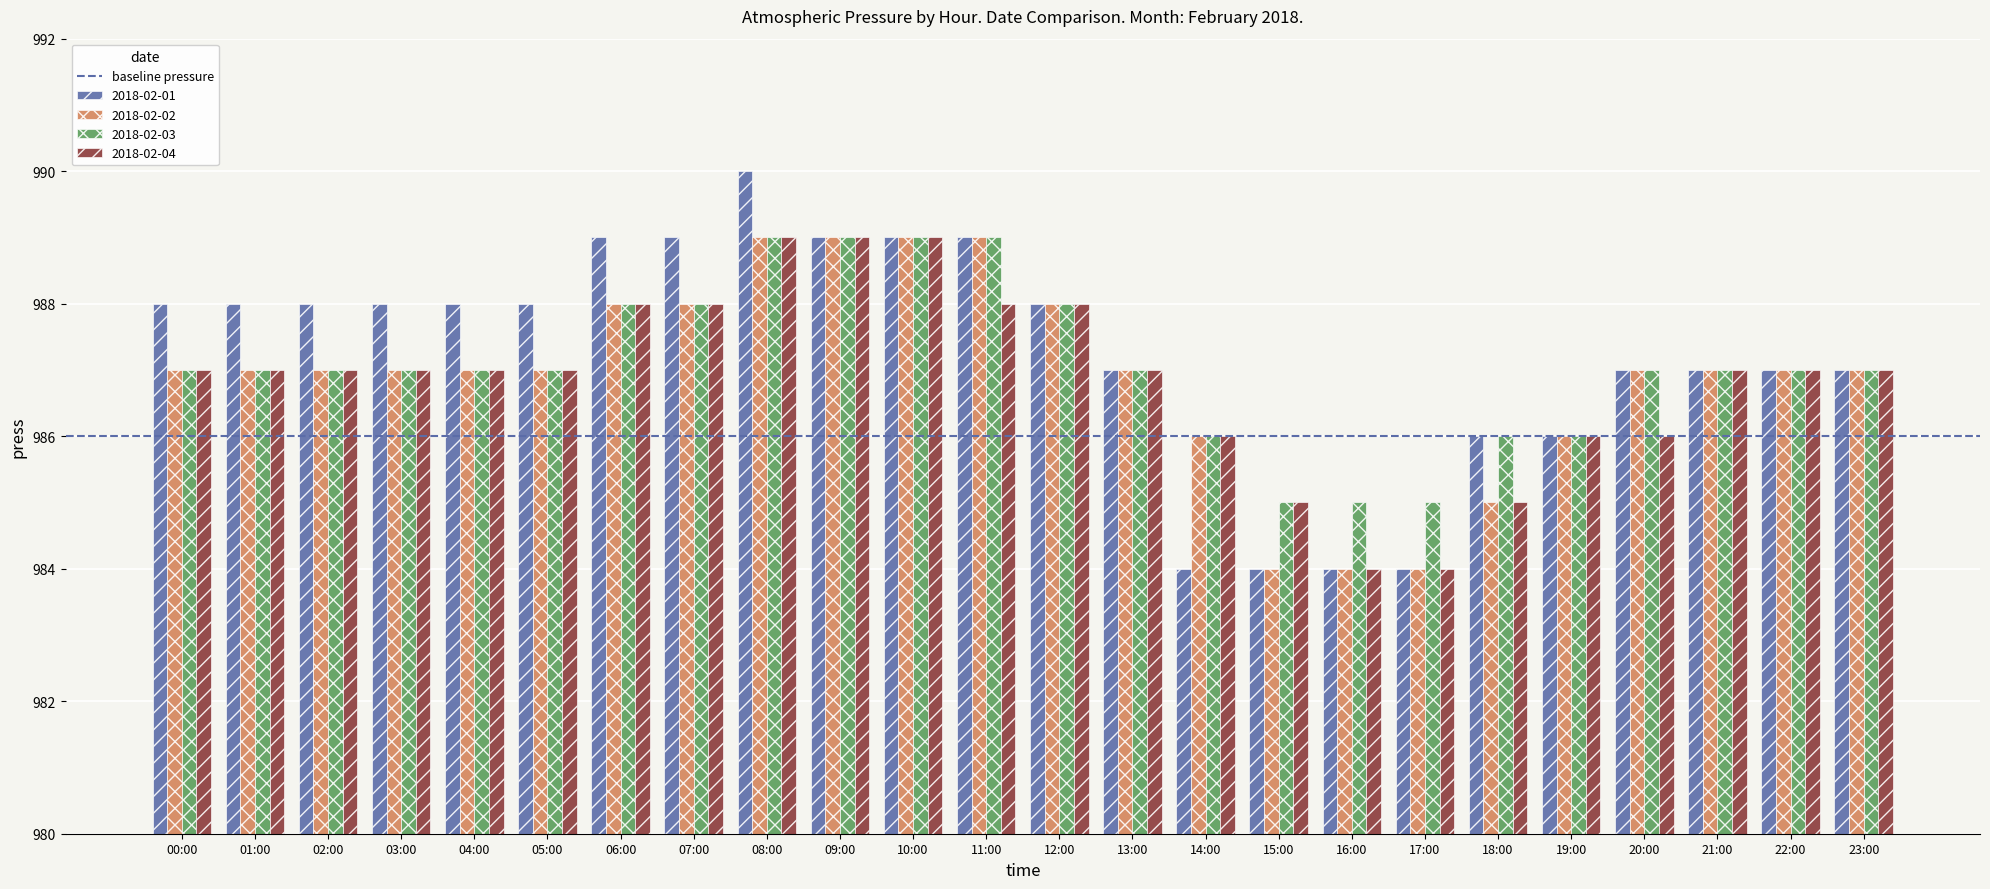

Reading left to right, what are all the values shown in this chart?

2018-02-01: 00:00=988	01:00=988	02:00=988	03:00=988	04:00=988	05:00=988	06:00=989	07:00=989	08:00=990	09:00=989	10:00=989	11:00=989	12:00=988	13:00=987	14:00=984	15:00=984	16:00=984	17:00=984	18:00=986	19:00=986	20:00=987	21:00=987	22:00=987	23:00=987
2018-02-02: 00:00=987	01:00=987	02:00=987	03:00=987	04:00=987	05:00=987	06:00=988	07:00=988	08:00=989	09:00=989	10:00=989	11:00=989	12:00=988	13:00=987	14:00=986	15:00=984	16:00=984	17:00=984	18:00=985	19:00=986	20:00=987	21:00=987	22:00=987	23:00=987
2018-02-03: 00:00=987	01:00=987	02:00=987	03:00=987	04:00=987	05:00=987	06:00=988	07:00=988	08:00=989	09:00=989	10:00=989	11:00=989	12:00=988	13:00=987	14:00=986	15:00=985	16:00=985	17:00=985	18:00=986	19:00=986	20:00=987	21:00=987	22:00=987	23:00=987
2018-02-04: 00:00=987	01:00=987	02:00=987	03:00=987	04:00=987	05:00=987	06:00=988	07:00=988	08:00=989	09:00=989	10:00=989	11:00=988	12:00=988	13:00=987	14:00=986	15:00=985	16:00=984	17:00=984	18:00=985	19:00=986	20:00=986	21:00=987	22:00=987	23:00=987